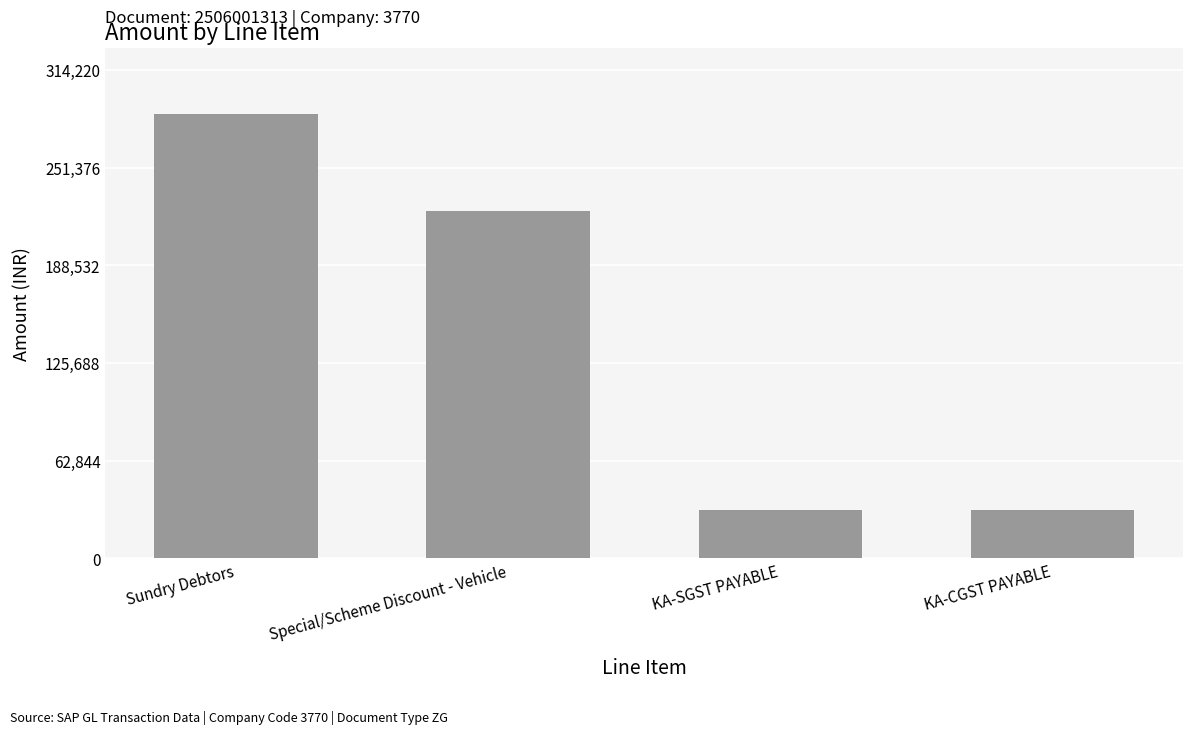

Which category has the highest value across all series?

Sundry Debtors